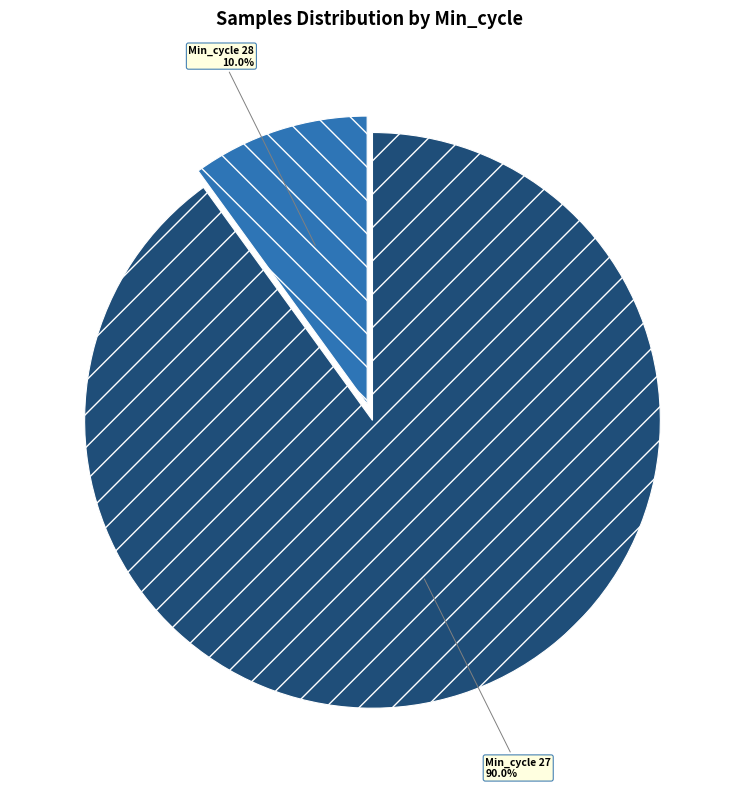

Is there a majority slice in this chart?

Yes